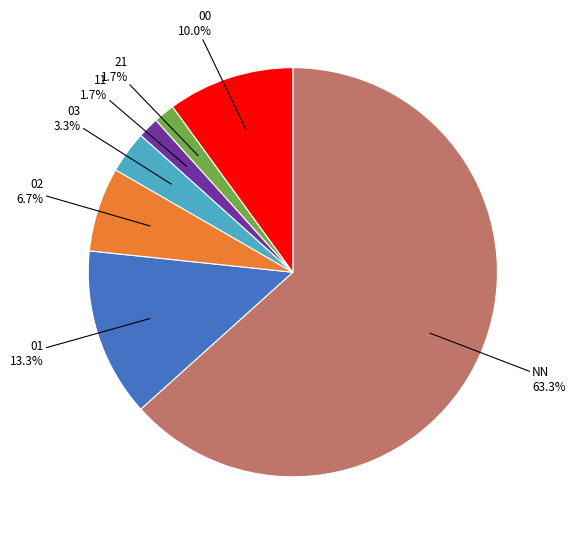

To the nearest percent, what is the average slice percentage?

14%